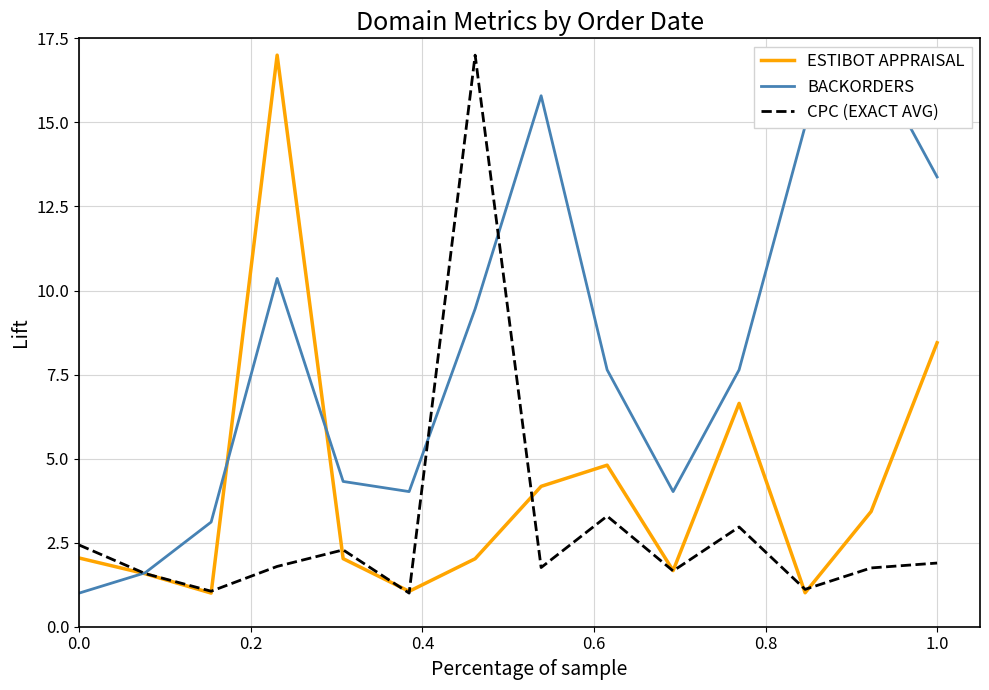

True or false: CPC (EXACT AVG) has a value of 1.9 at 1.0.

True